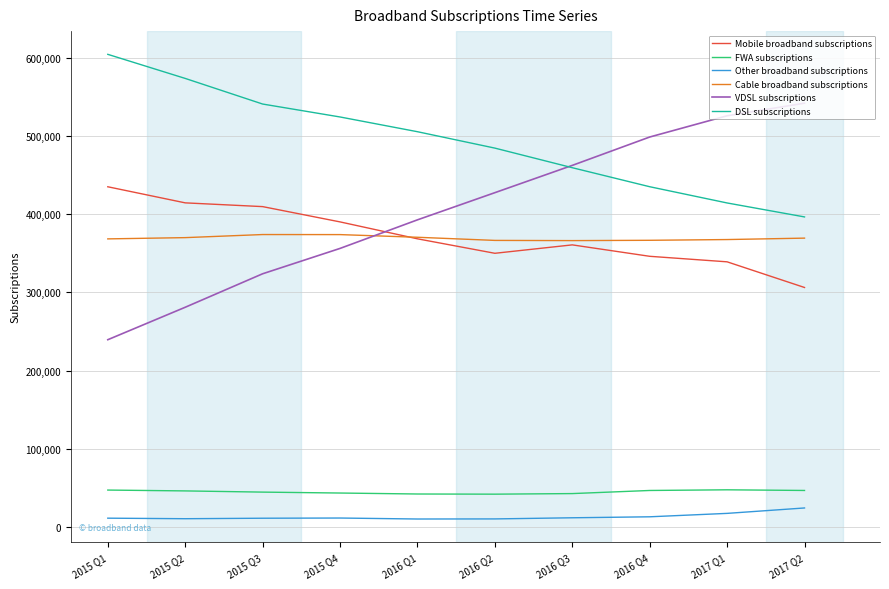

What is the total value across all series at 2015 Q3?

1704377